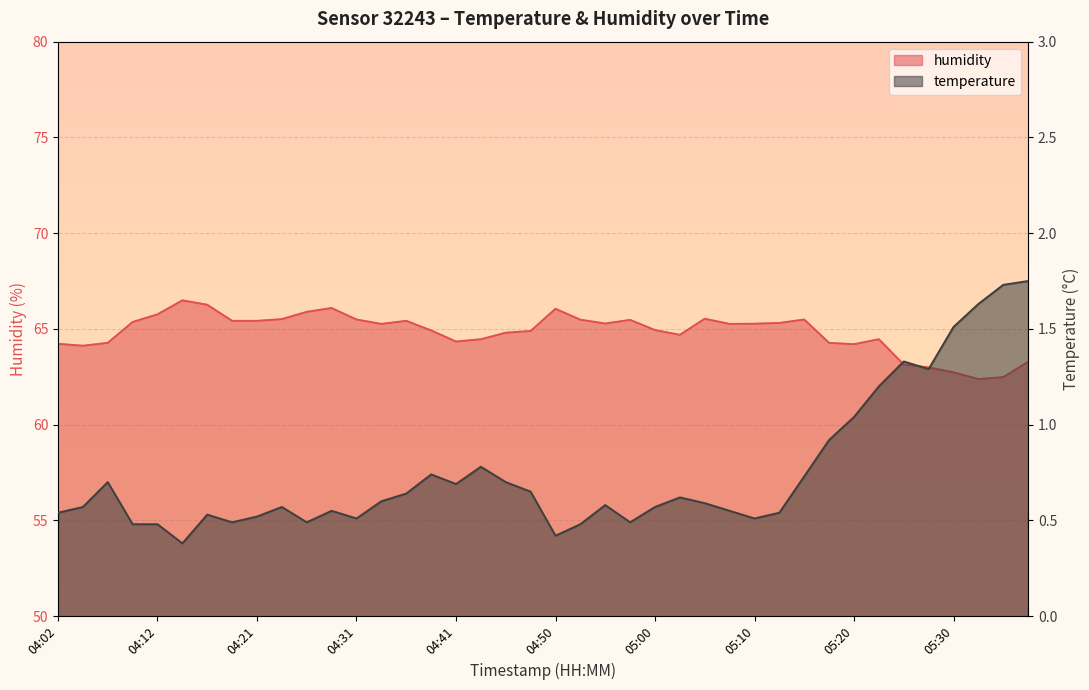

Read the humidity value at 05:27.

63.0